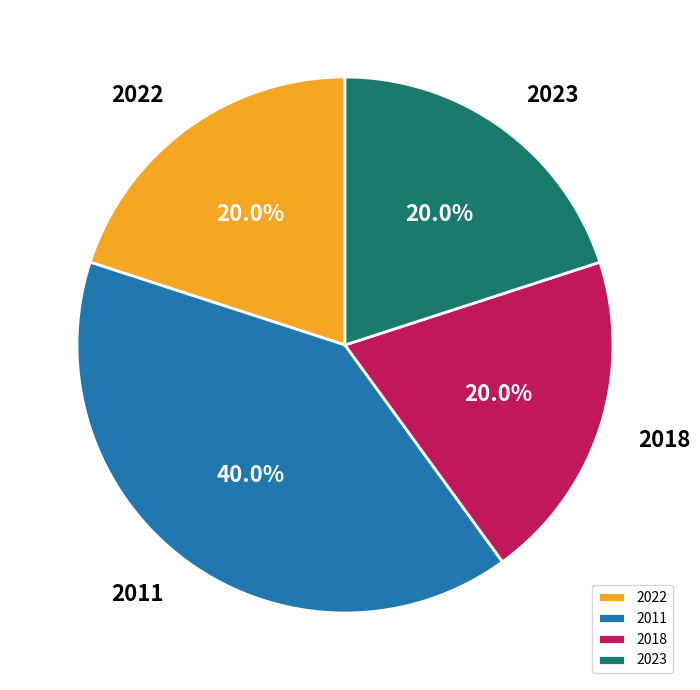

Between 2023 and 2011, which is larger?

2011